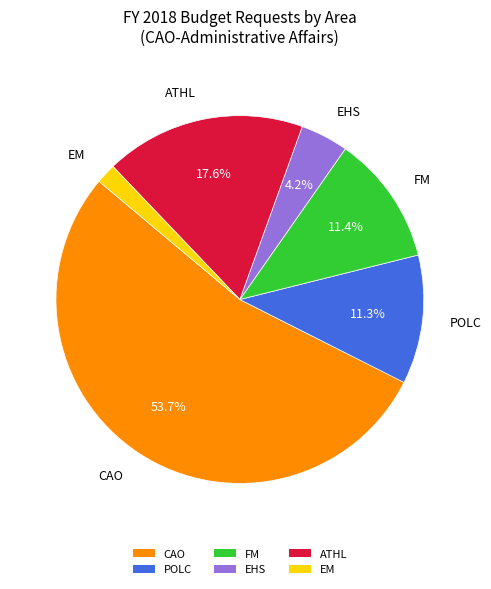

What is the ratio of the value at POLC to the value at EHS?

2.7